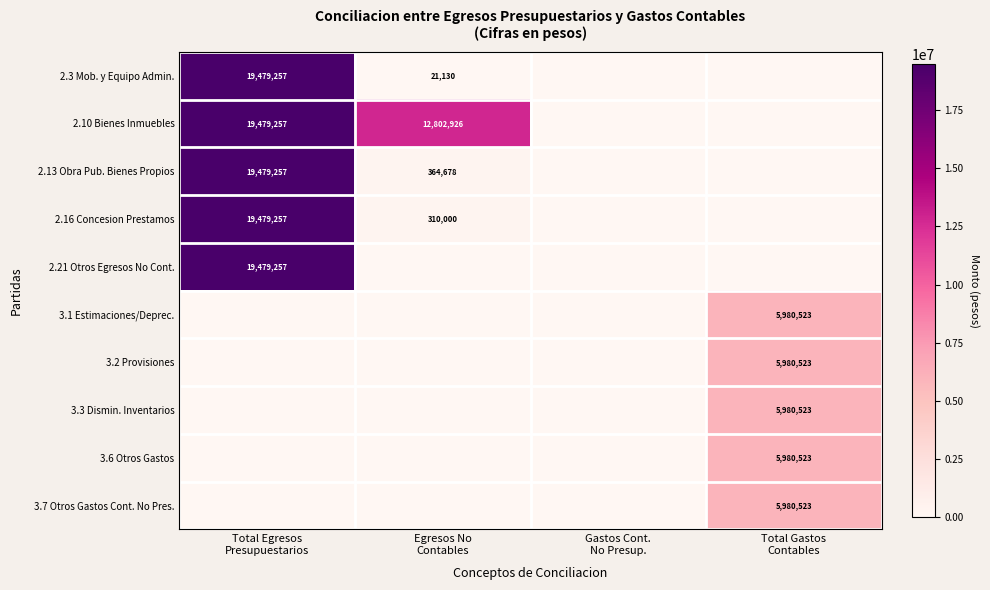

How many positive values does the 2.10 Bienes Inmuebles series have?

2